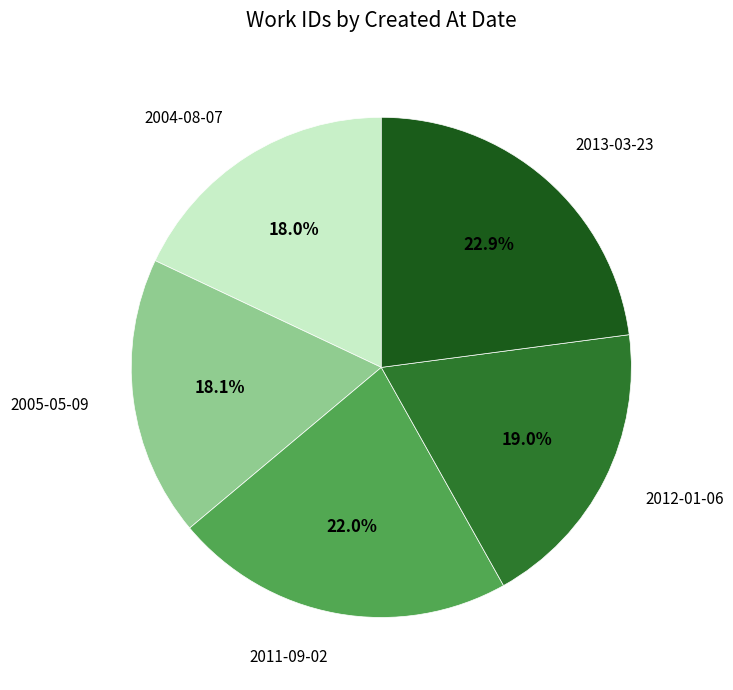

To the nearest percent, what percentage of the pie is 2004-08-07?

18%